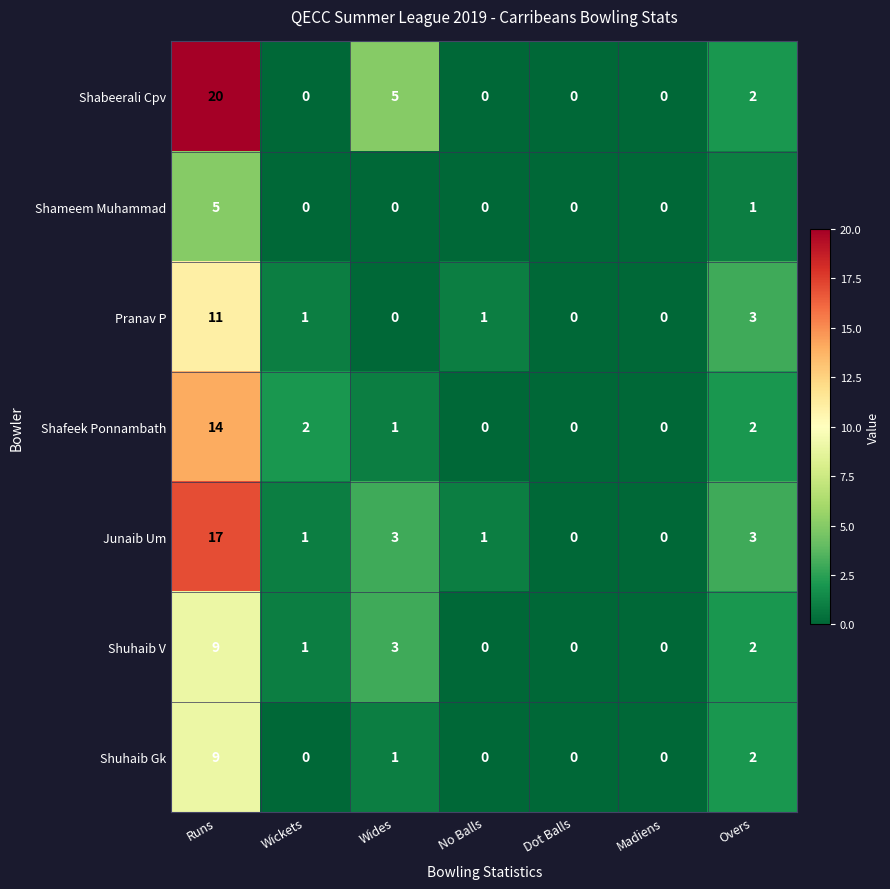

At which category is the sum across all series the highest?

Runs